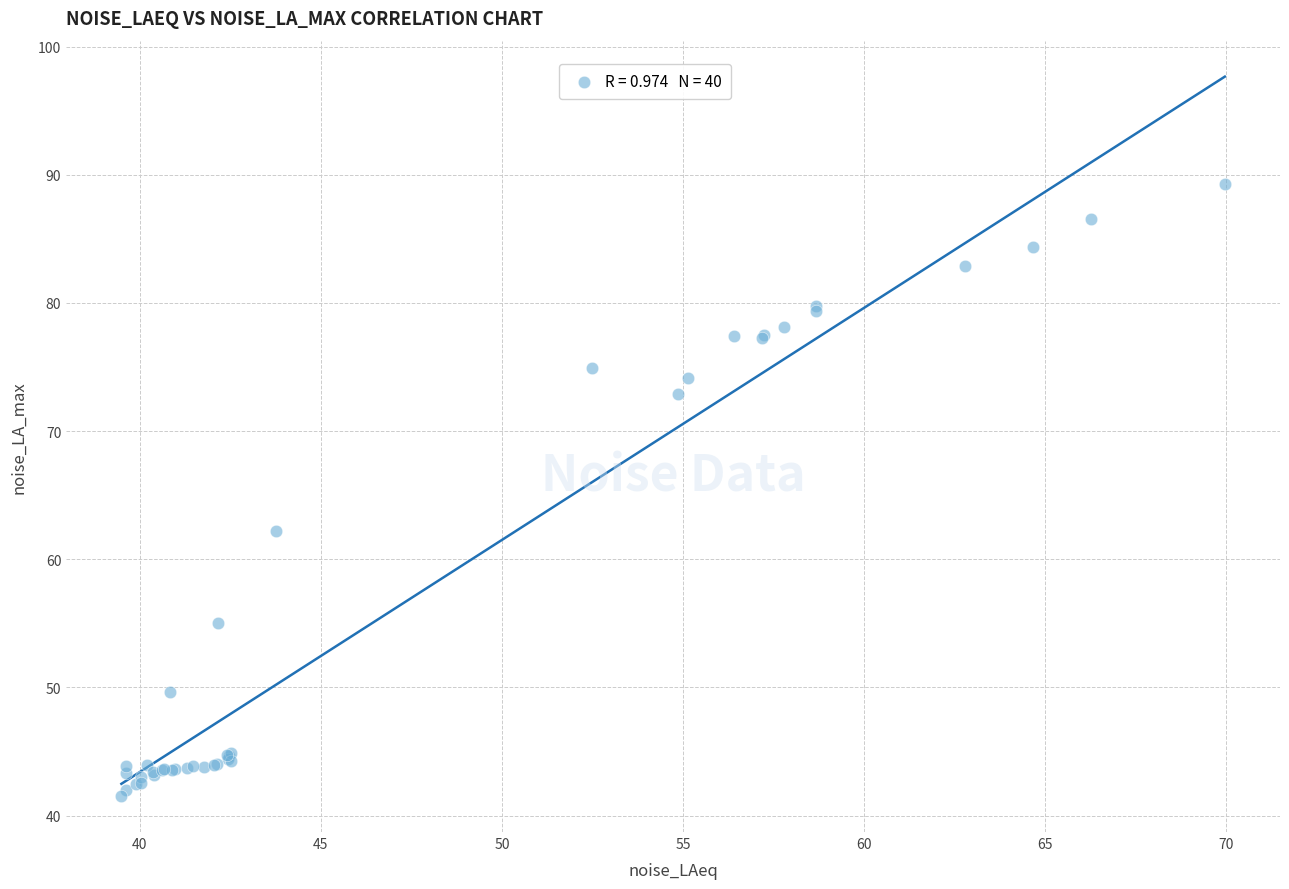

What Y value in the scatter plot is closest to 65?

62.2